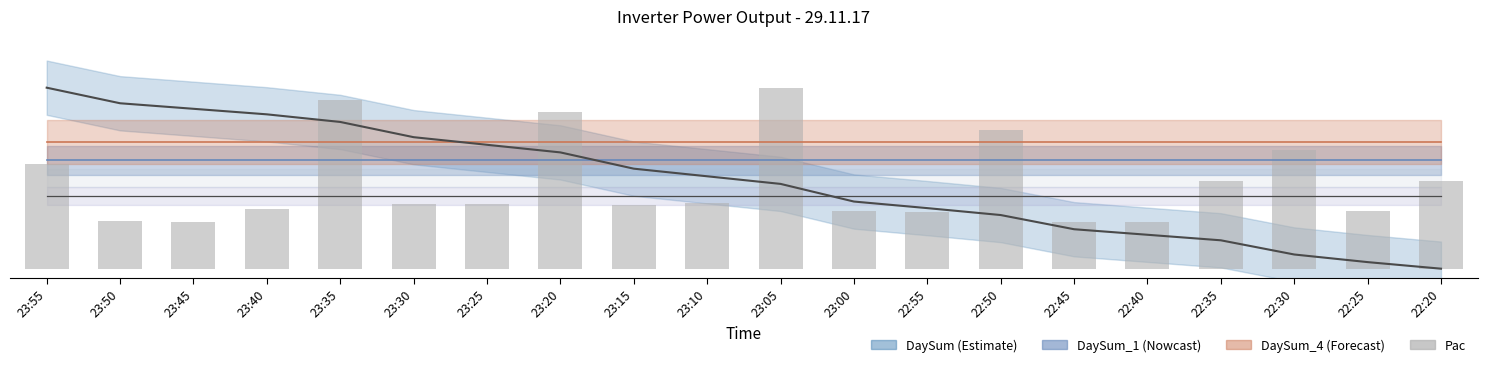

What value does the data have at 22:55?

31.1